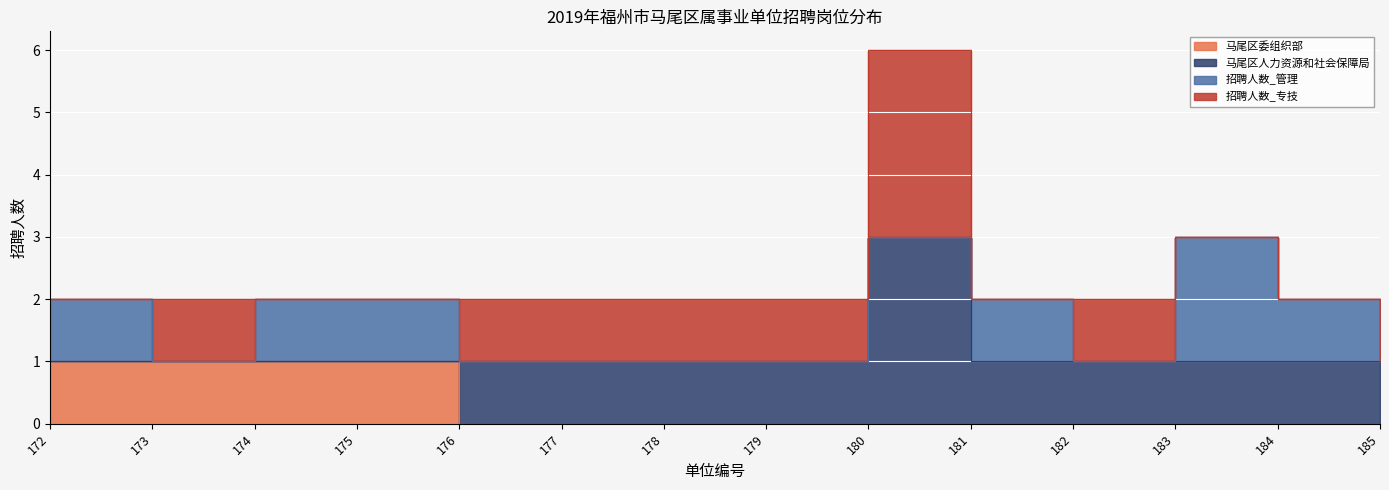

Reading left to right, transcribe all the data shown in this chart.

马尾区委组织部: 1	1	1	1	0	0	0	0	0	0	0	0	0	0
马尾区人力资源和社会保障局: 0	0	0	0	1	1	1	1	3	1	1	1	1	1
招聘人数_管理: 1	0	1	1	0	0	0	0	0	1	0	2	1	0
招聘人数_专技: 0	1	0	0	1	1	1	1	3	0	1	0	0	1